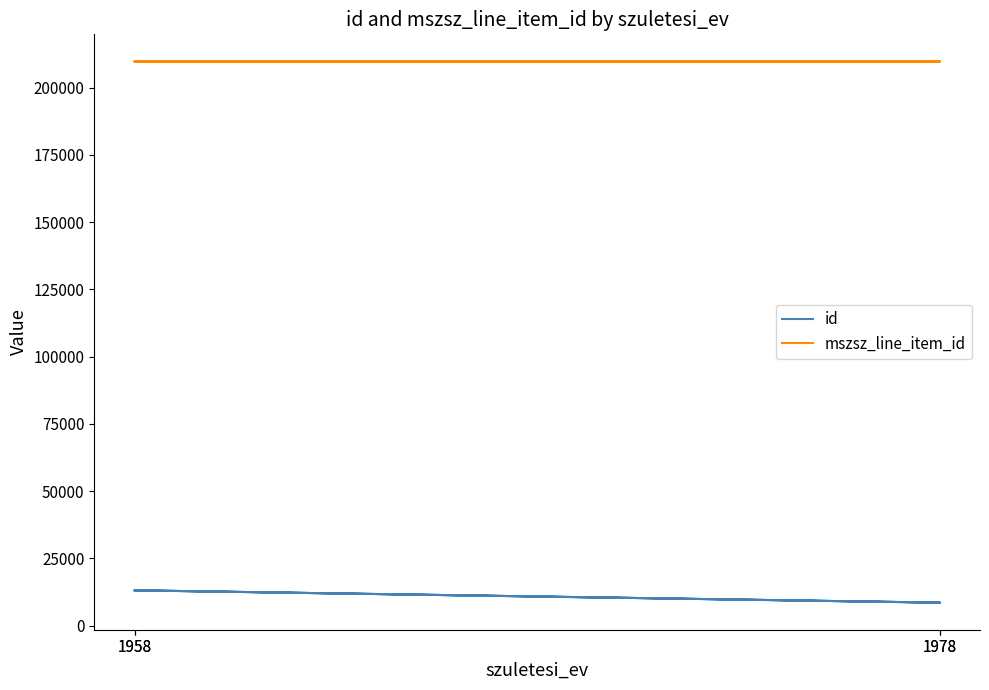

List the series in order of their overall mean, lowest first.

id, mszsz_line_item_id